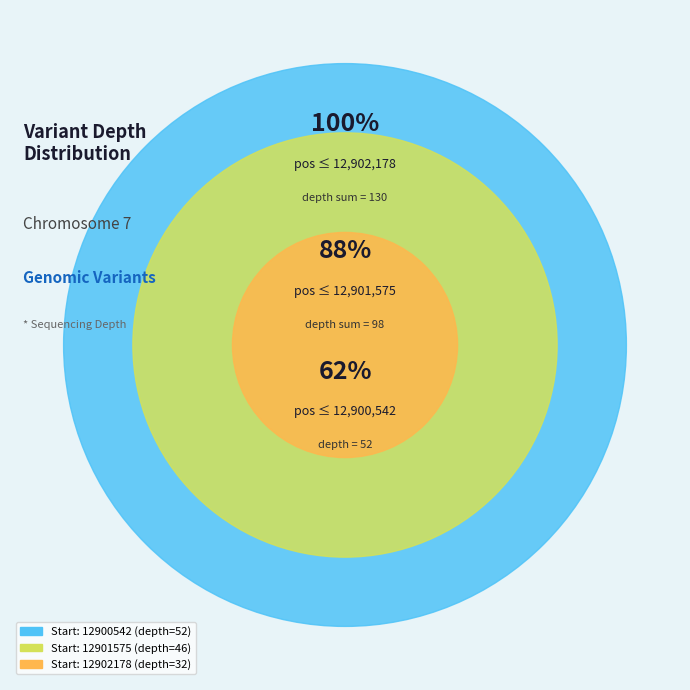

Does 12900542 account for over 50% of the chart?

No